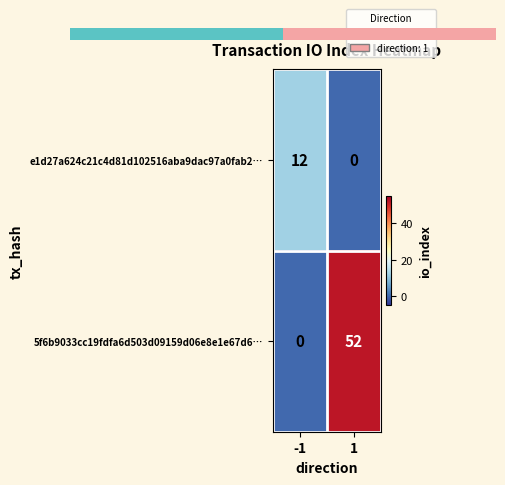

The e1d27a624c21c4d81d102516aba9dac97a0fab2… series shows 12 at -1. True or false?

True